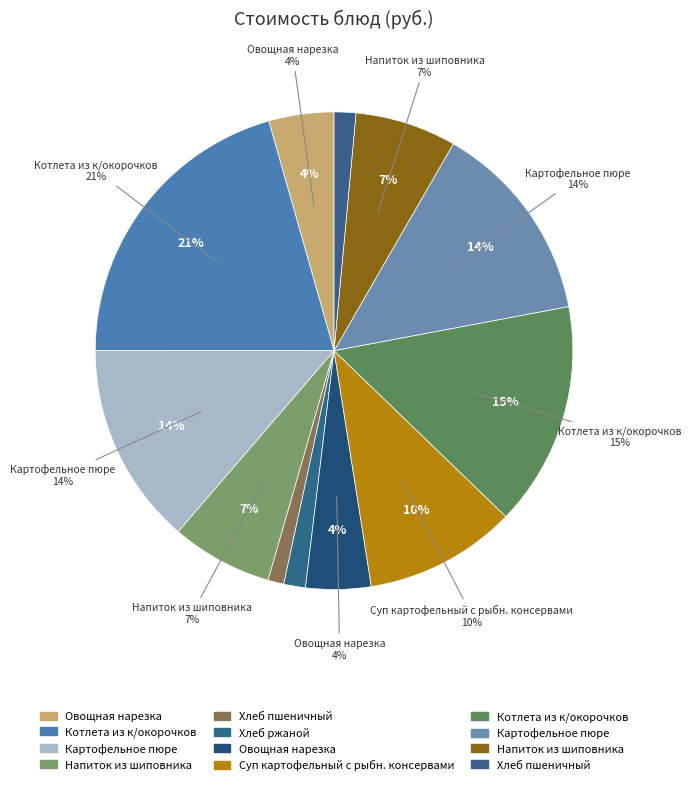

To the nearest percent, what percentage of the pie is Напиток из шиповника (обед)?

7%